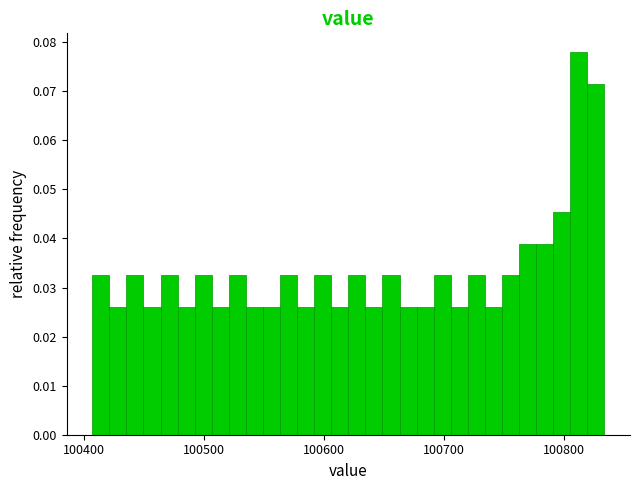

Read against the x-axis, roughly where is the centre of the tallest bar?

100810